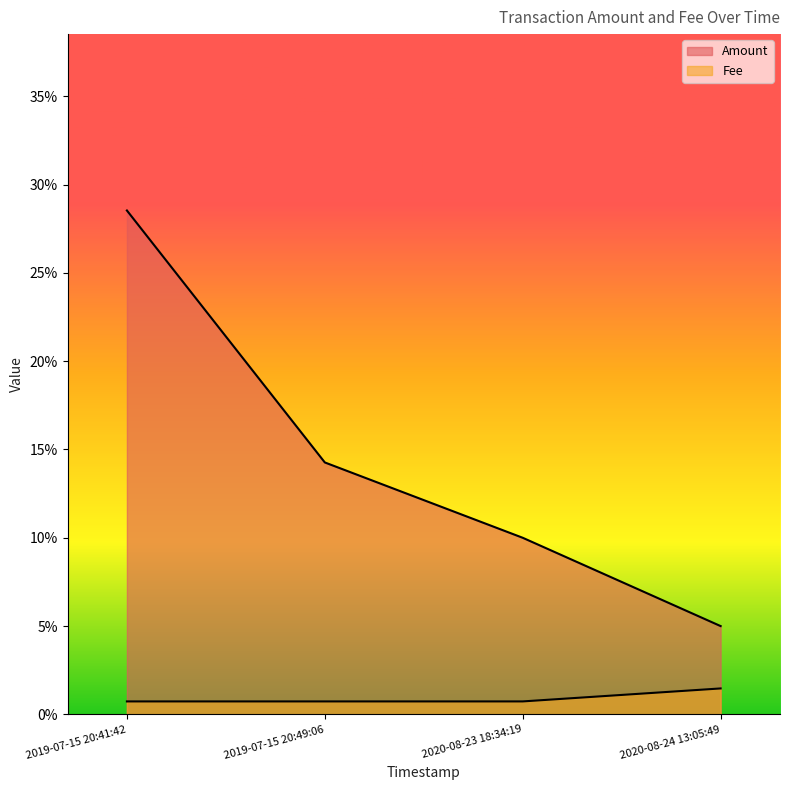

List the series in order of their peak value, highest first.

Amount, Fee